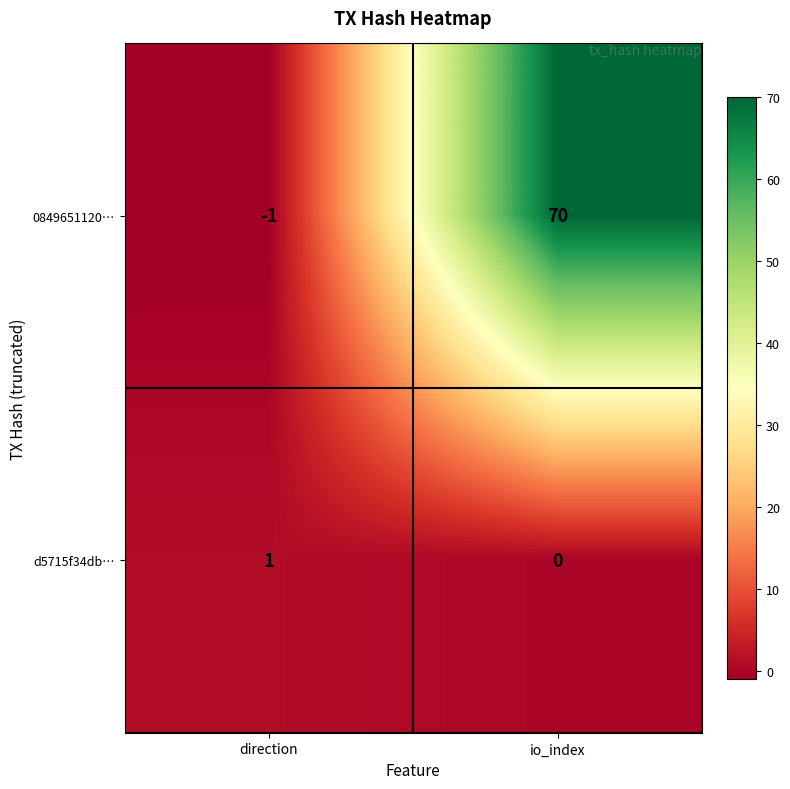

What is the difference between the 0849651120… values at io_index and direction?

71